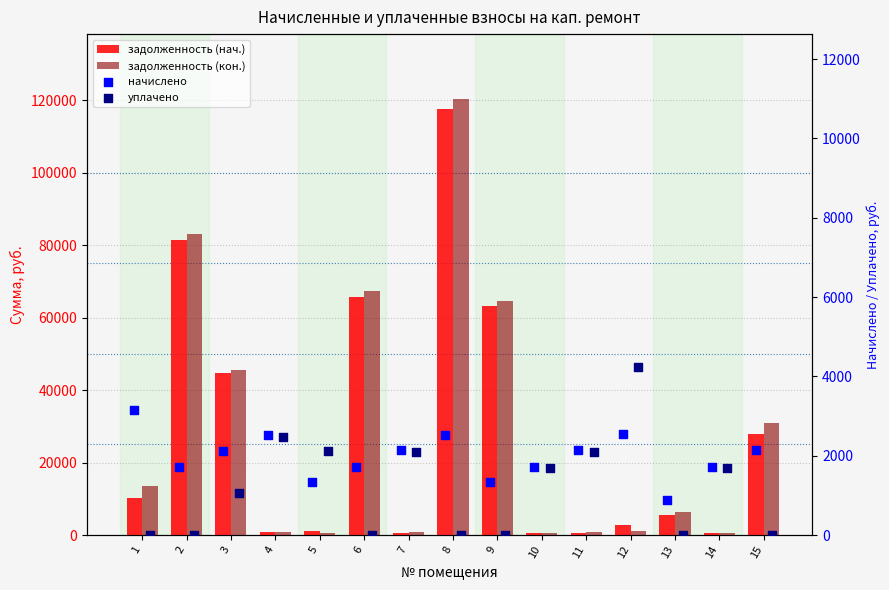

Which series contains the lowest Y value?

уплачено